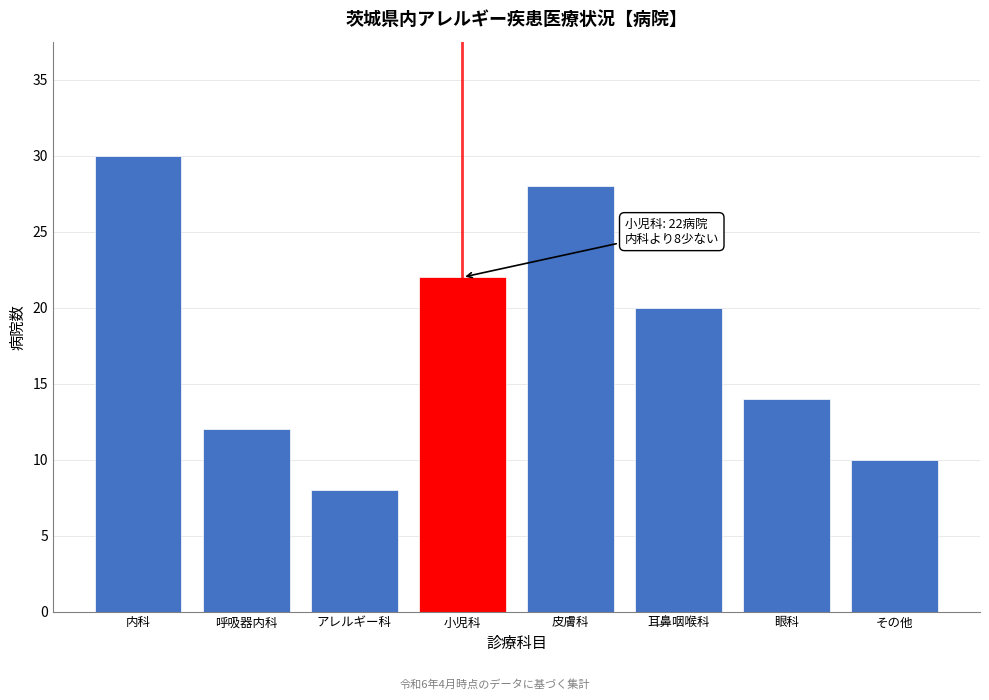

Reading right to left, list all the values displayed in this chart.

10	14	20	28	22	8	12	30